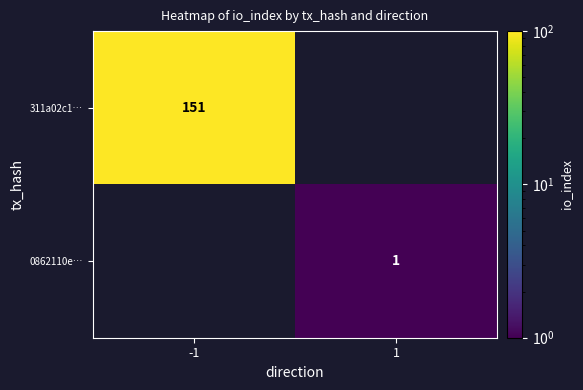

Is it true that 311a02c1… equals 151 at -1?

True